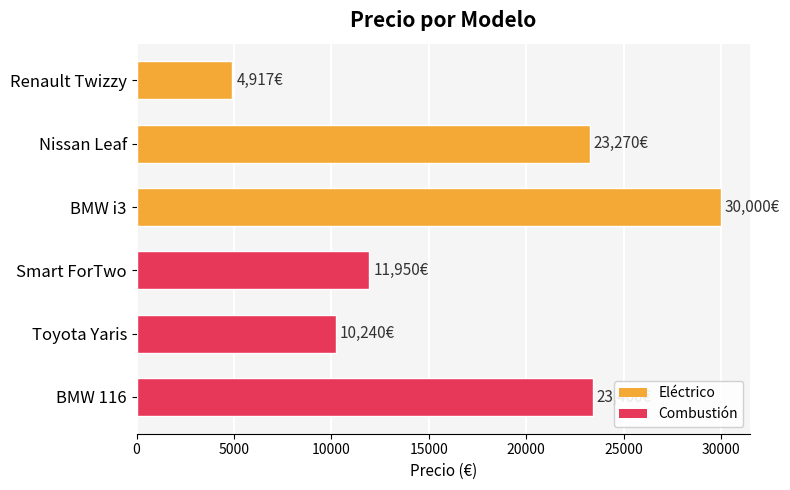

What is the sum of all values?

103777